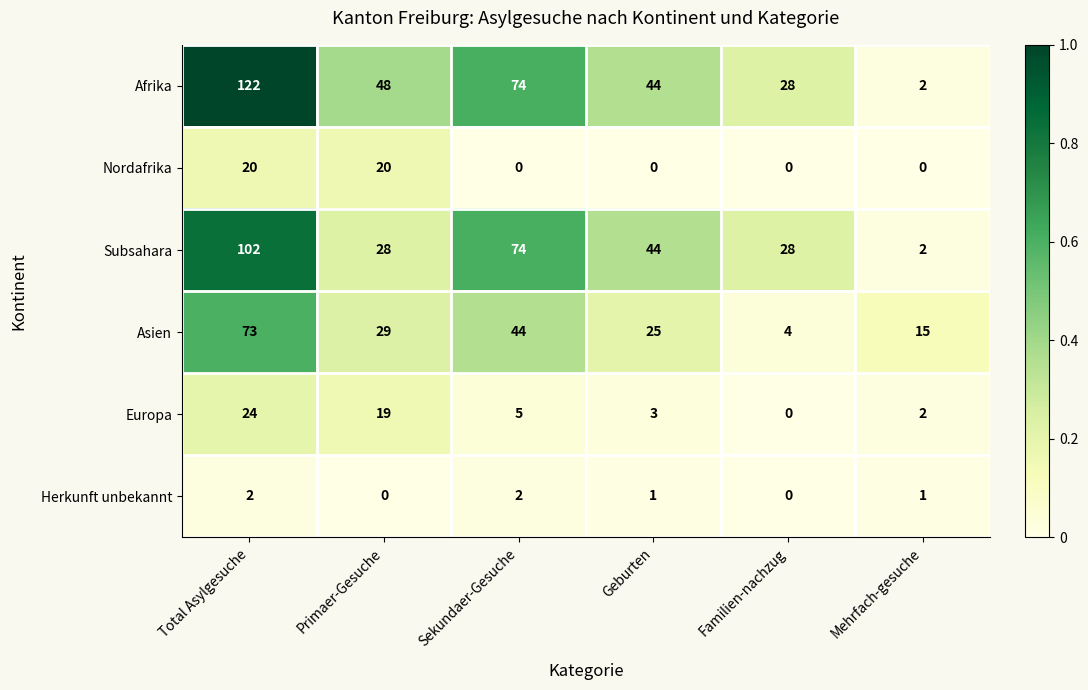

What is the sum of the Asien values at Total Asylgesuche and Primaer-Gesuche?

102